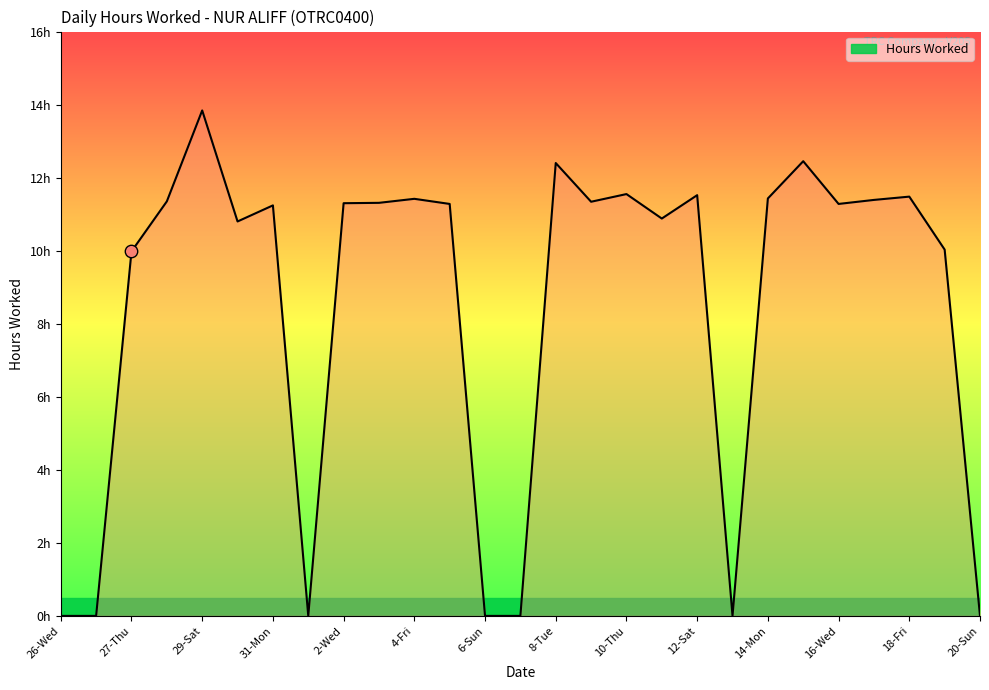

What is the change in value from 14 to 25?

-2.4